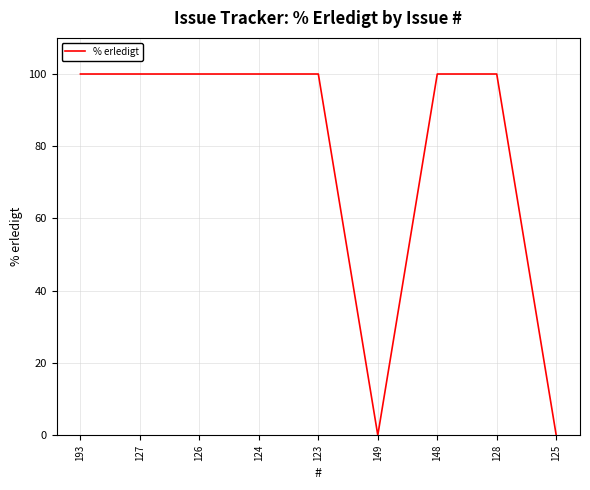

Reading left to right, what are all the values shown in this chart?

100	100	100	100	100	0	100	100	0